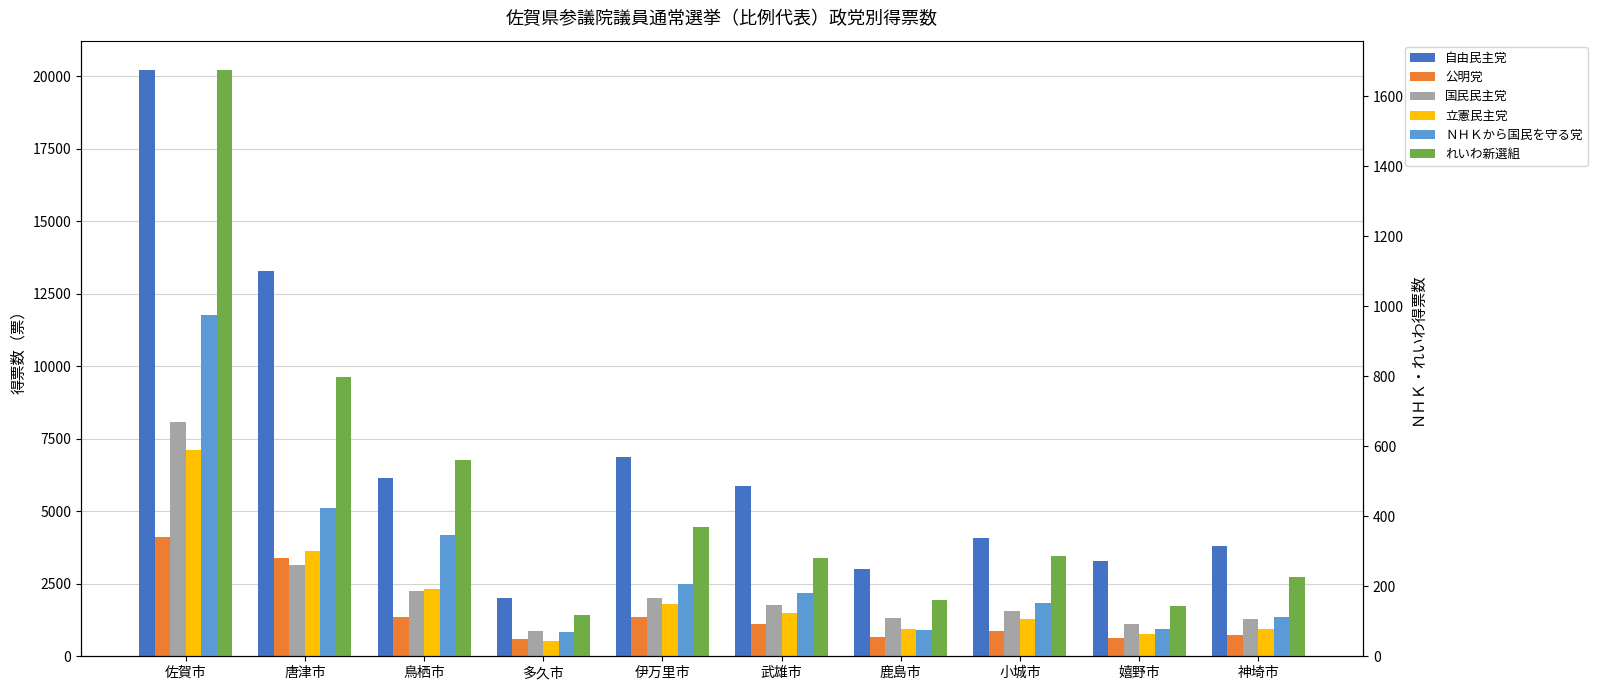

What are all the series names shown in the legend?

自由民主党, 公明党, 国民民主党, 立憲民主党, ＮＨＫから国民を守る党, れいわ新選組